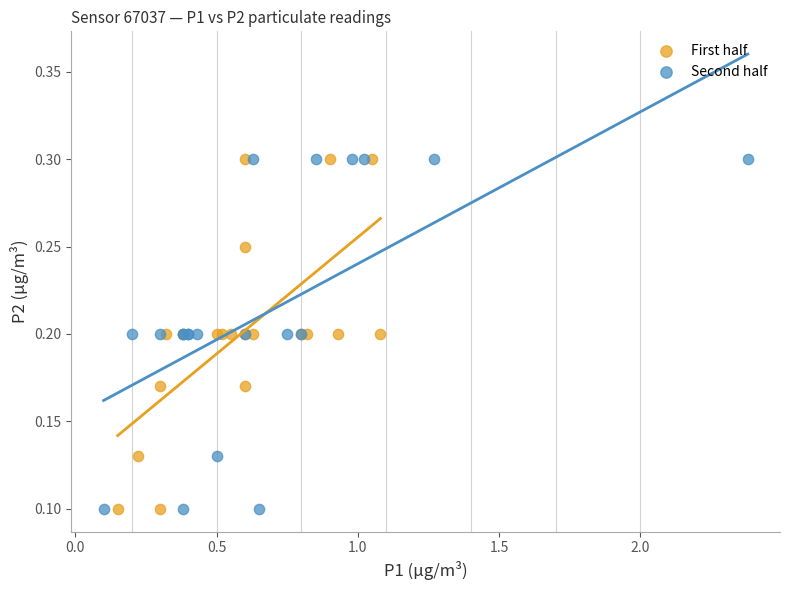

What are all the series names shown in the legend?

First half, Second half